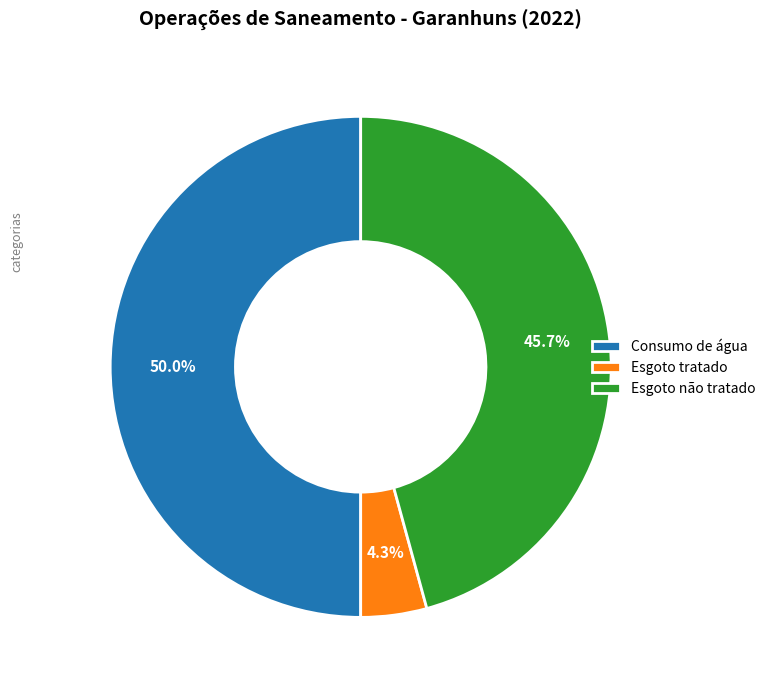

The Consumo de água slice represents 44% of the pie. True or false?

False